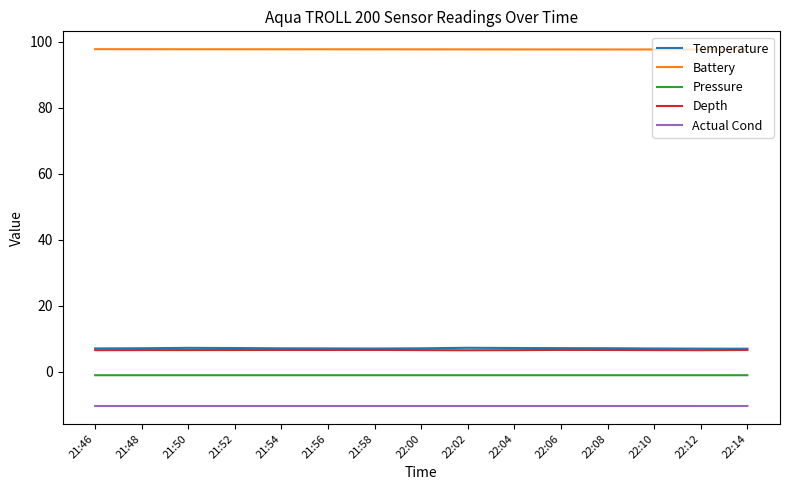

What is the sum of the Depth values at 22:10 and 21:48?

13.2